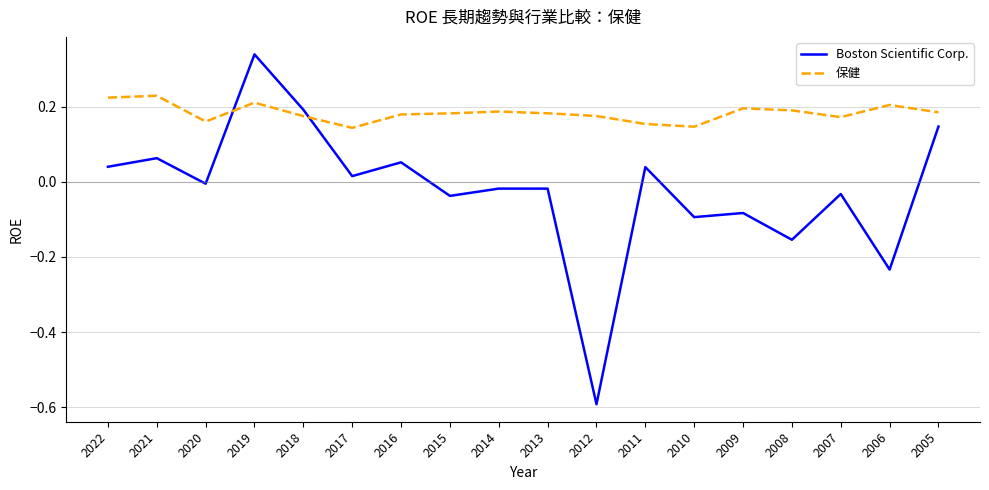

Is it true that 保健 equals 0.1 at 2020?

False